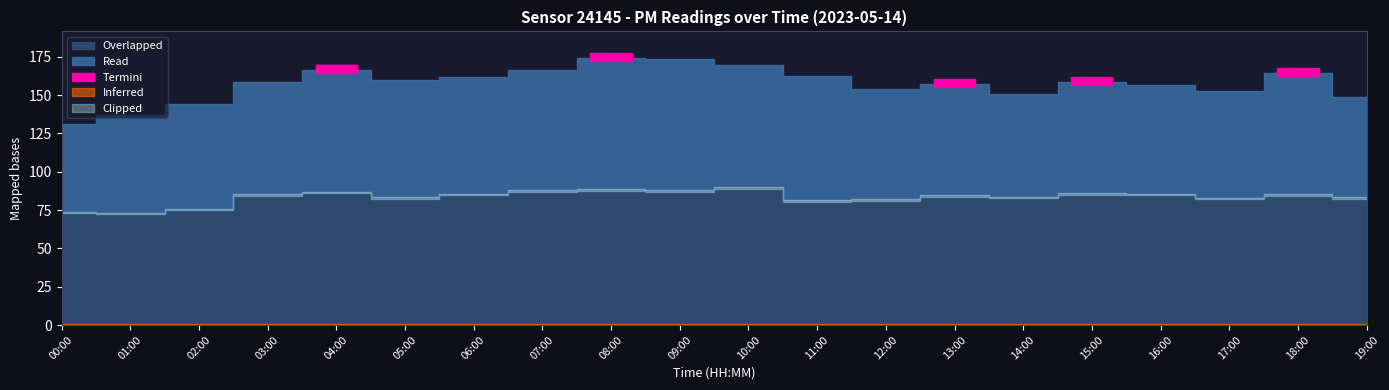

Does the chart display data point markers on the line(s)?

No